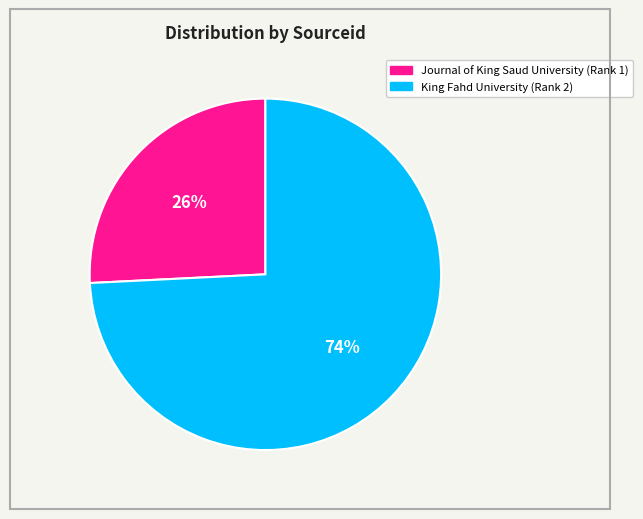

To the nearest percent, what is the combined percentage of Journal of King Saud University (Rank 1) and King Fahd University (Rank 2)?

100%